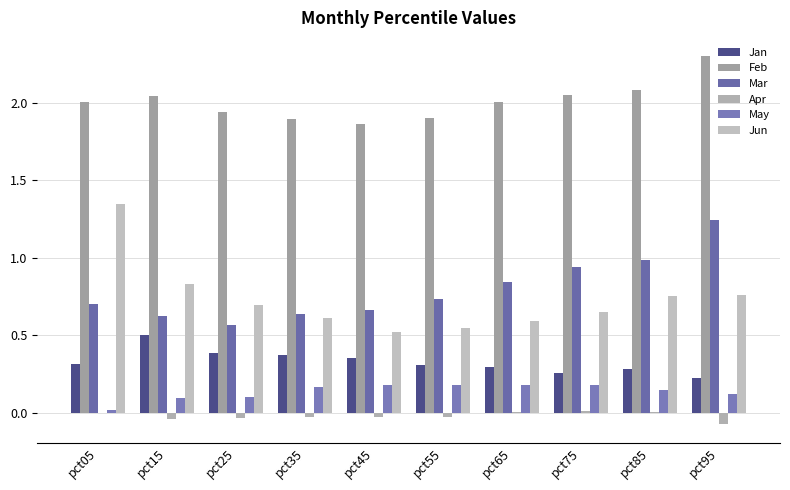

How many categories are shown in the chart?

10